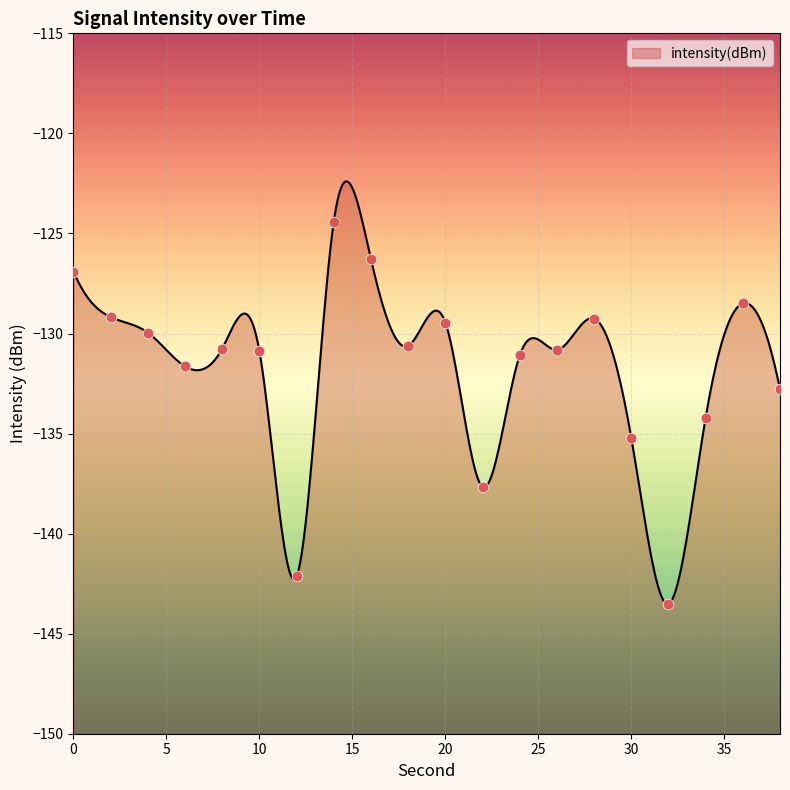

What is the change in value from 22 to 24?

+6.6